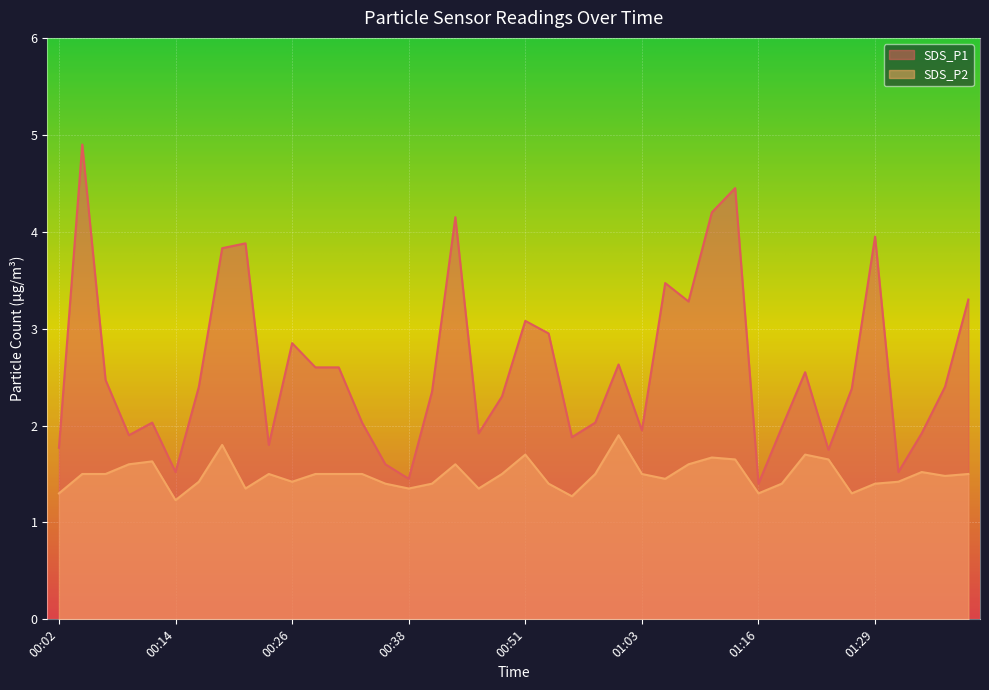

Between 00:02 and 01:40, which series saw the biggest shift?

SDS_P1